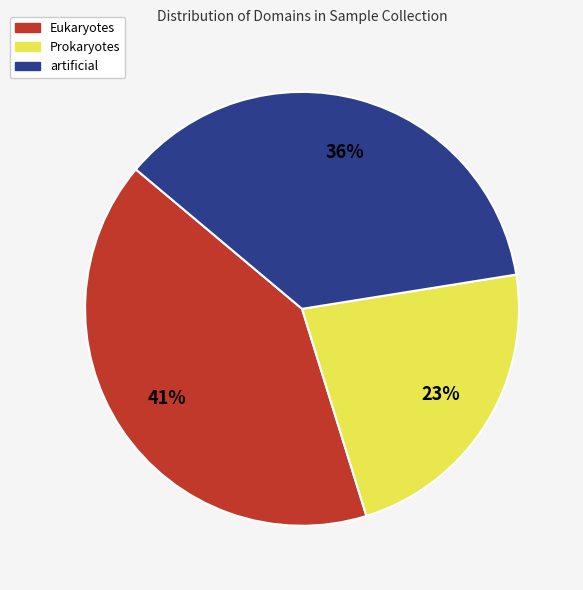

Which category has the biggest portion of the pie?

Eukaryotes